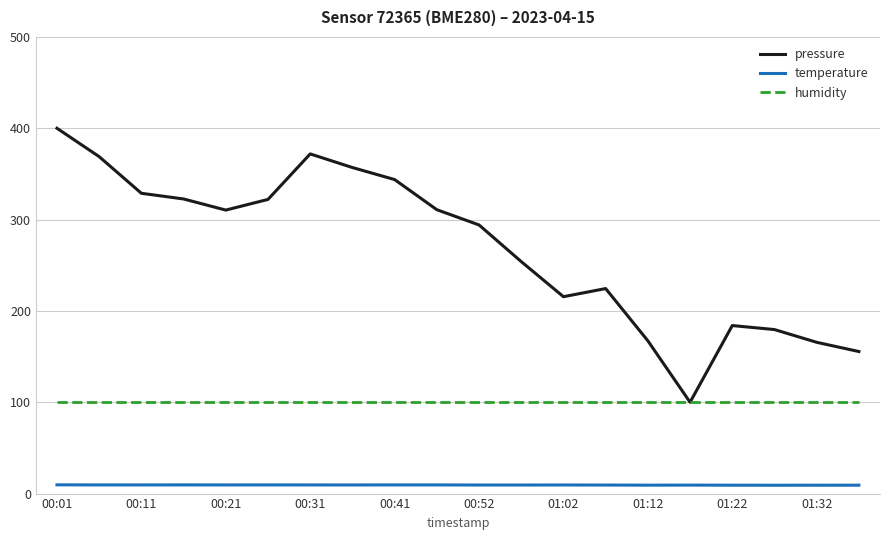

Which series has the largest range (max minus min)?

pressure